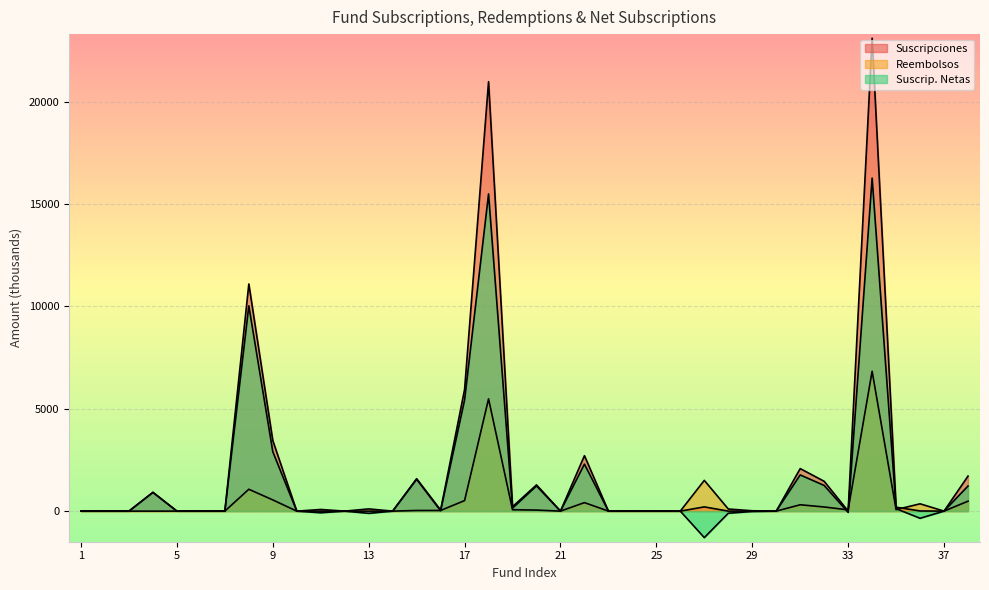

What is the value of the Reembolsos point at the 13th from the left?

108